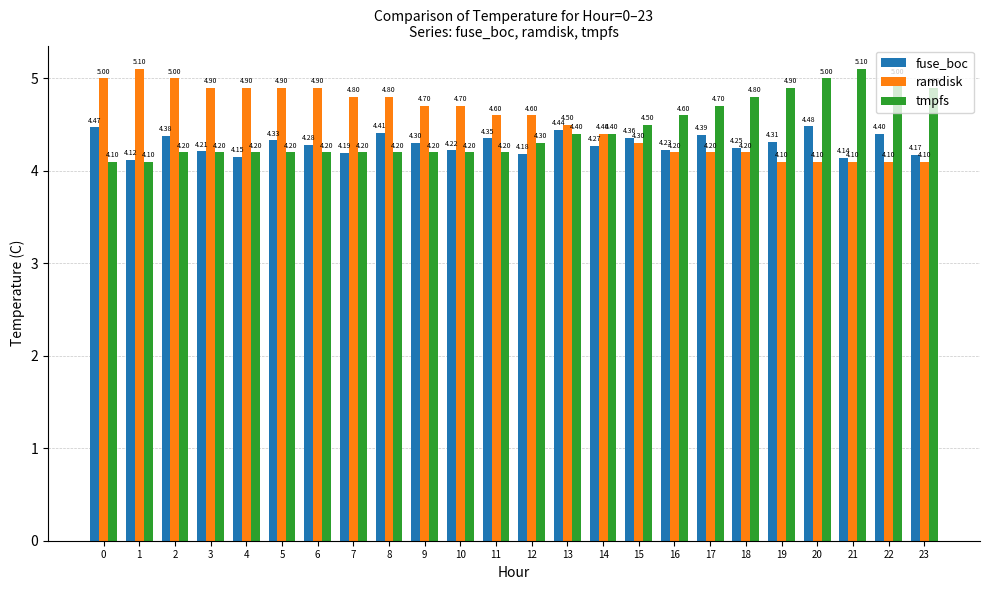

The ramdisk series shows 7.1 at 15. True or false?

False